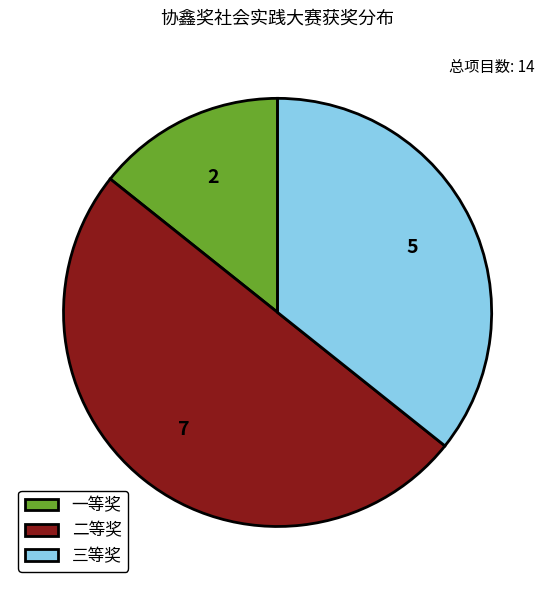

How many segments does this pie chart have?

3